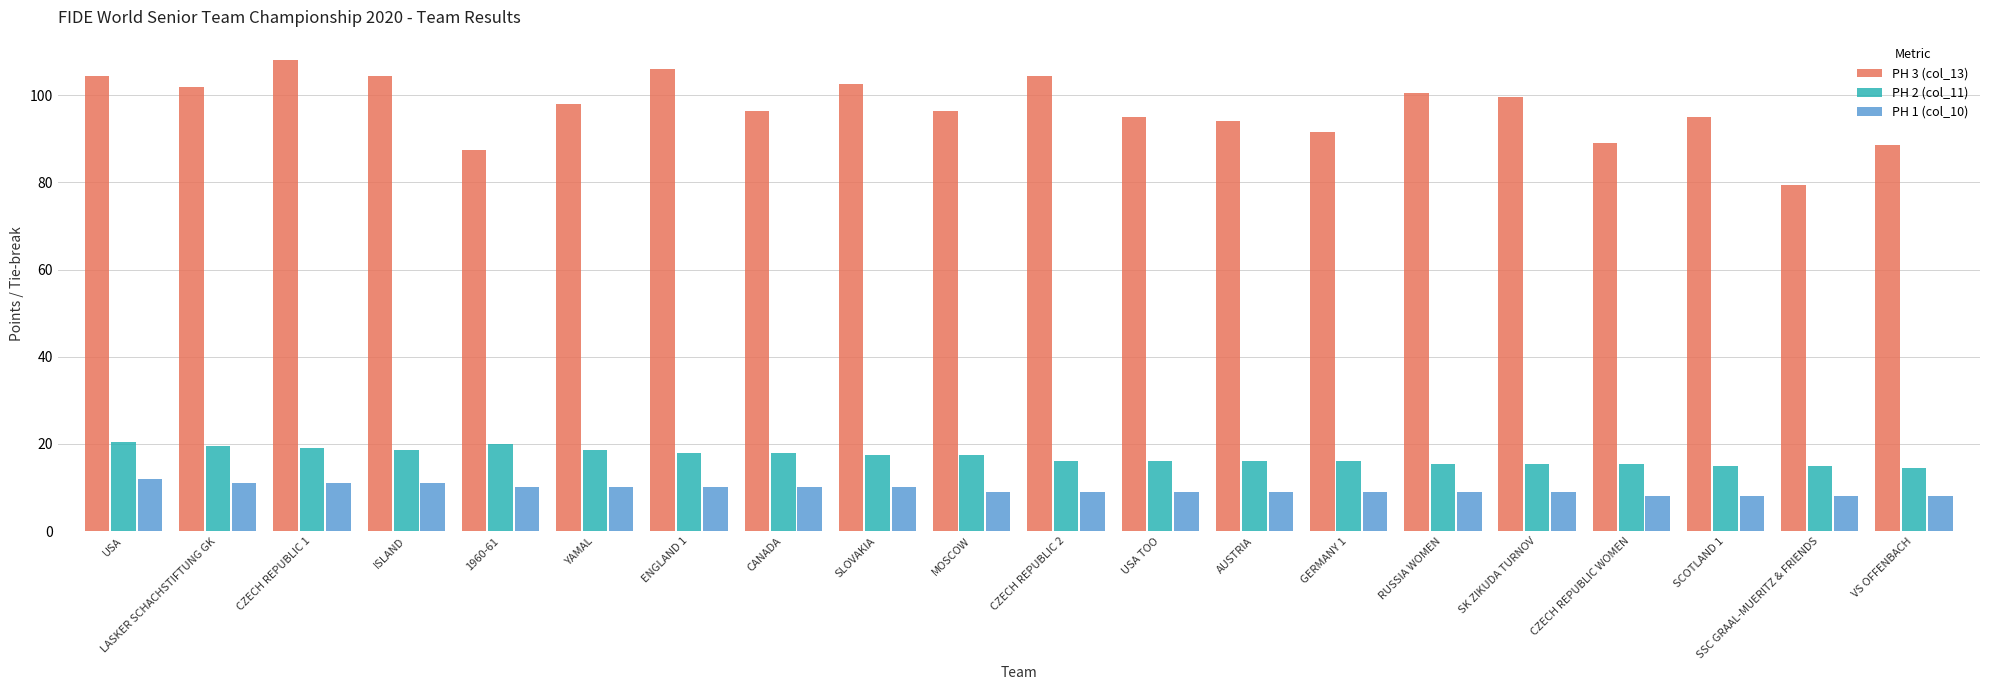

At ENGLAND 1, list the series in order from smallest to largest.

PH 1 (col_10), PH 2 (col_11), PH 3 (col_13)